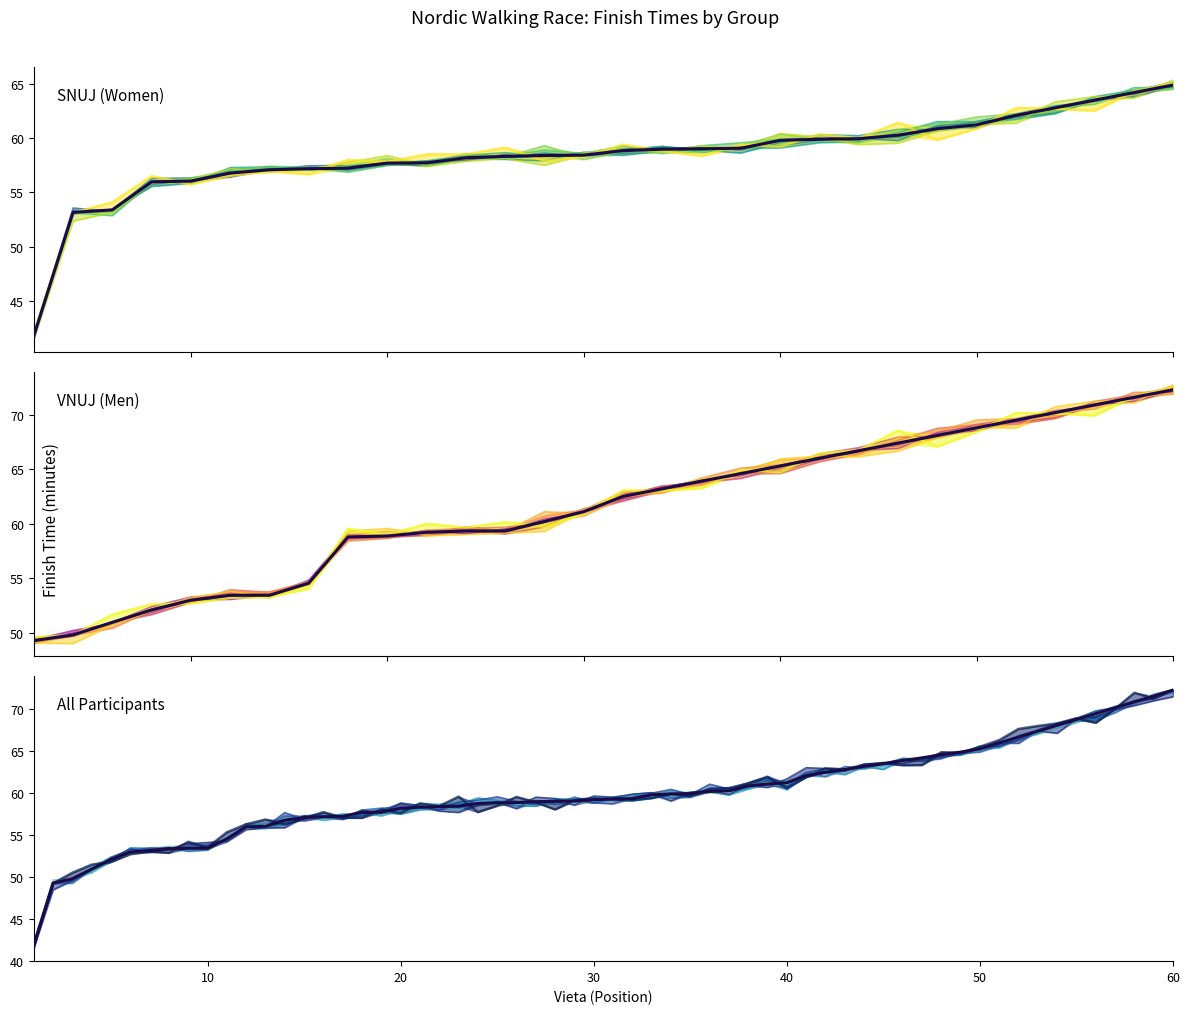

True or false: VNUJ and SNUJ cross at least once.

False